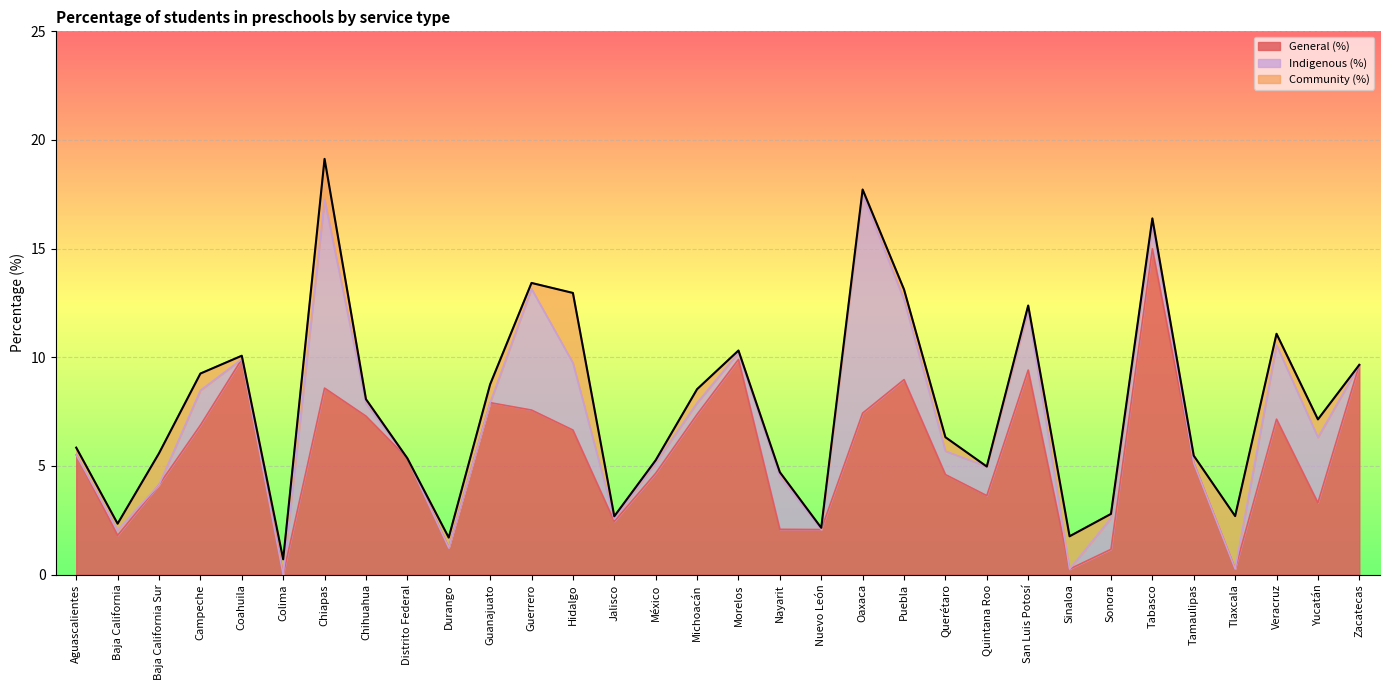

Reading left to right, extract all data points from this chart.

General (%): 5.5	1.8	4.1	6.9	9.9	0.0	8.6	7.3	5.3	1.2	7.9	7.6	6.7	2.4	4.7	7.4	9.9	2.1	2.1	7.4	9.0	4.6	3.6	9.4	0.2	1.2	15.0	5.1	0.3	7.2	3.3	9.7
Indigenous (%): 0.0	0.2	0.0	1.6	0.0	0.0	8.7	0.6	0.0	0.0	0.0	5.6	3.1	0.1	0.5	0.5	0.3	2.4	0.0	10.1	3.7	1.1	1.3	2.7	0.0	1.4	1.1	0.0	0.0	3.4	3.0	0.0
Community (%): 0.3	0.3	1.4	0.8	0.2	0.7	1.9	0.2	0.0	0.5	0.8	0.3	3.2	0.1	0.1	0.6	0.1	0.2	0.1	0.2	0.5	0.6	0.0	0.2	1.5	0.2	0.3	0.3	2.4	0.5	0.8	0.0